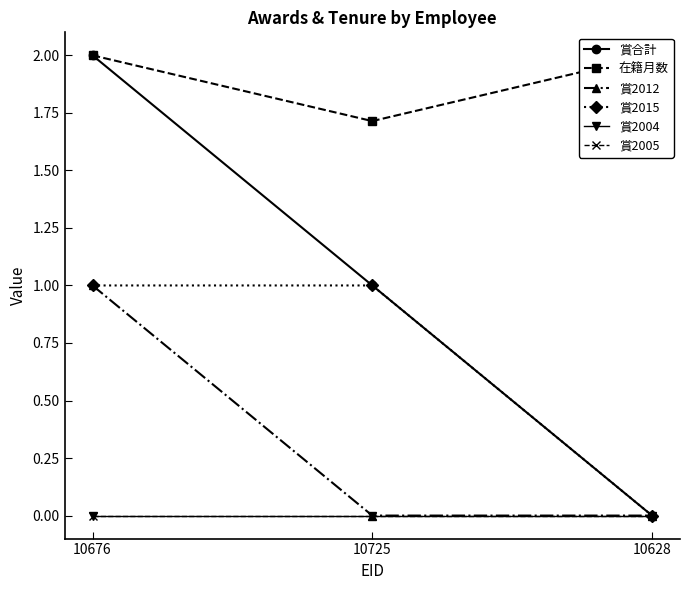

What is the difference between the highest and lowest values at 10725?

1.7